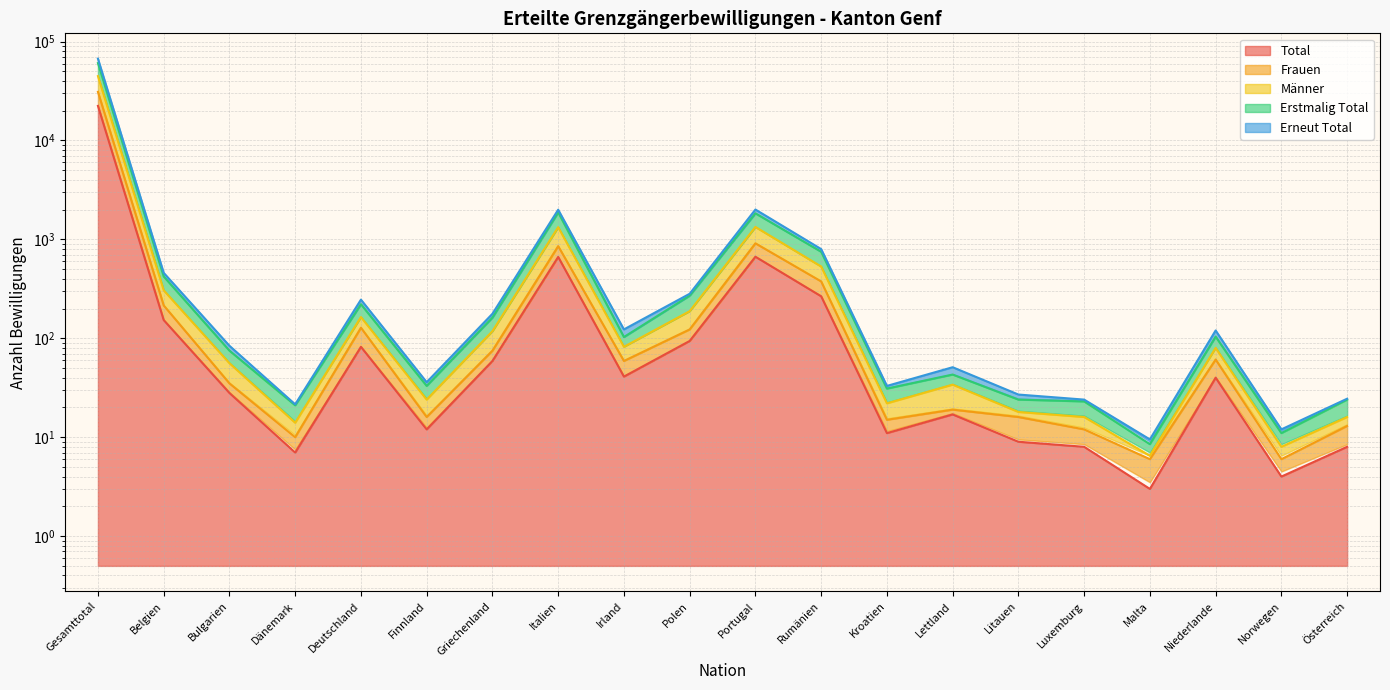

What is the maximum value shown in the chart?

67137.0